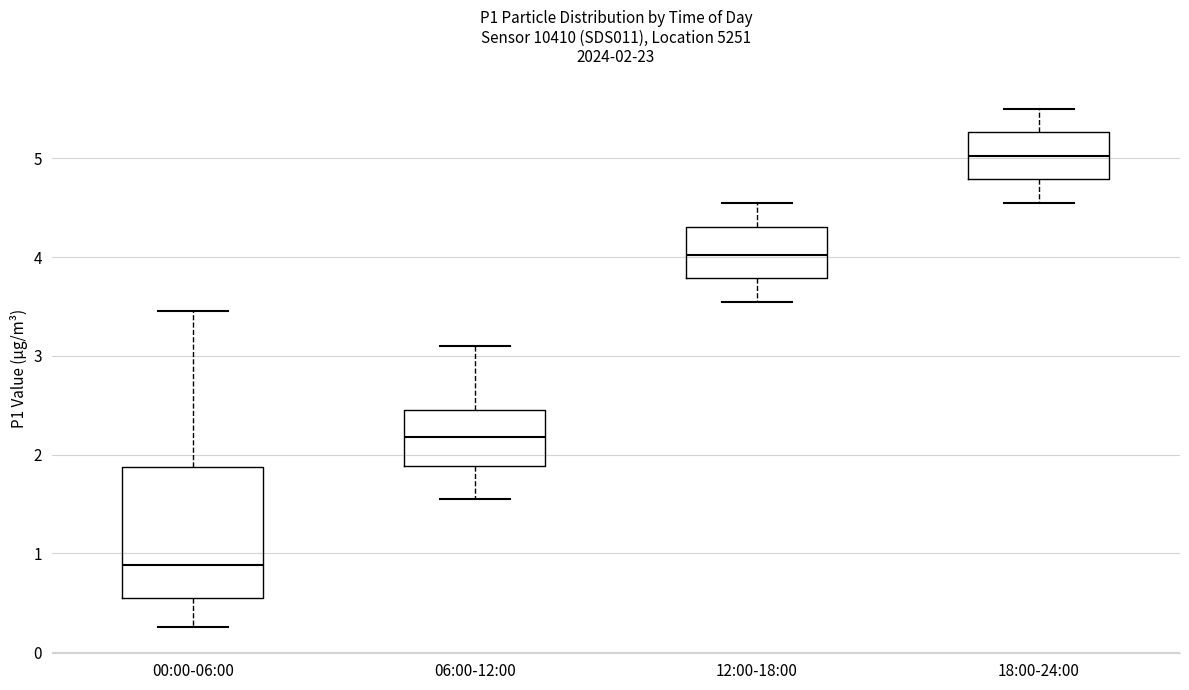

Which box is the tallest, from its lower edge to its upper edge?

00:00-06:00